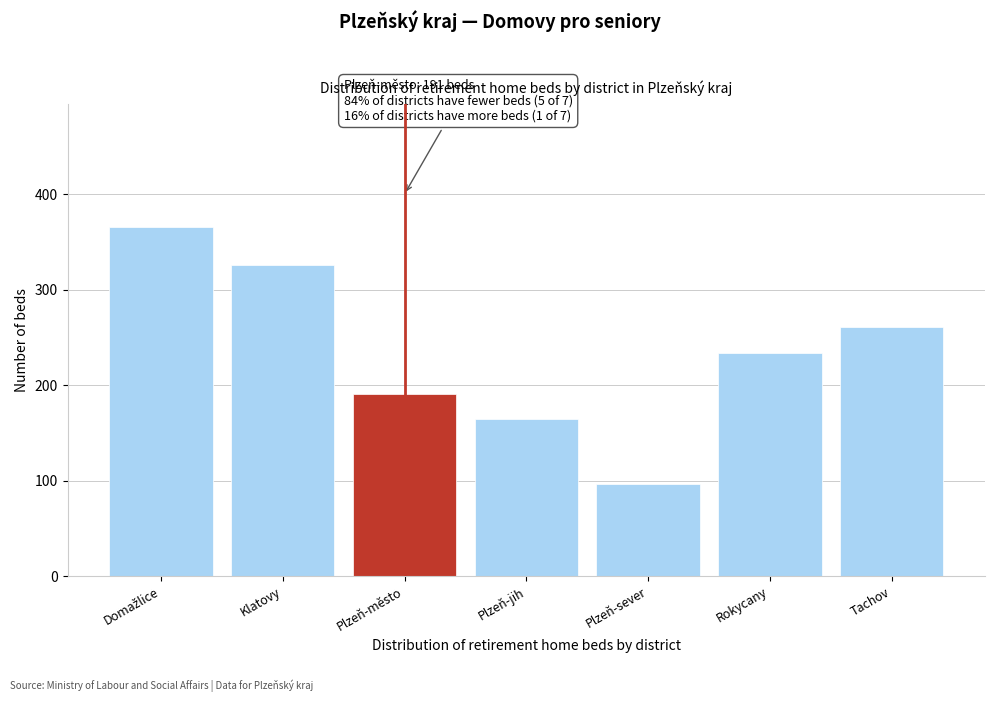

Reading right to left, transcribe all the data shown in this chart.

261	234	96	165	191	326	366